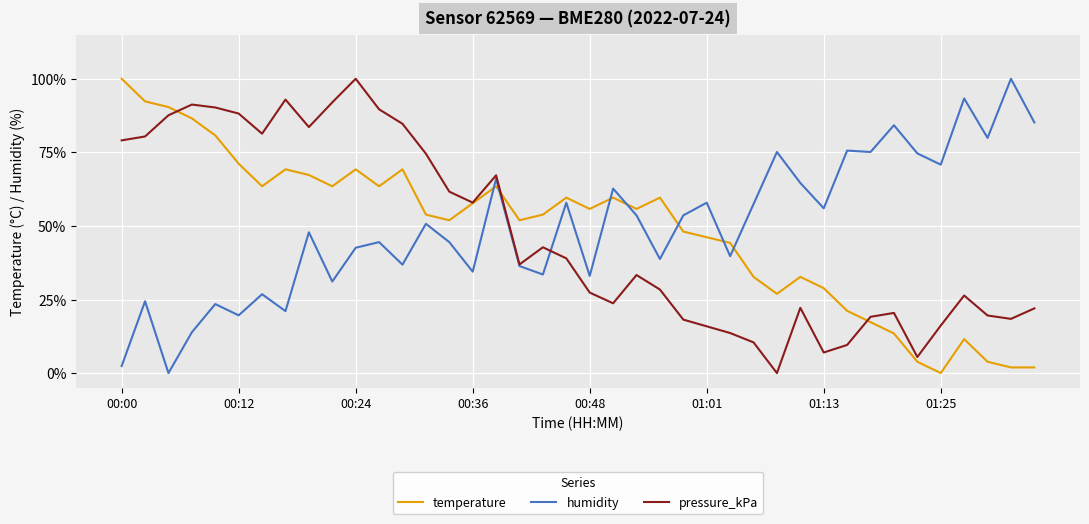

What is the maximum value shown in the chart?

100.0